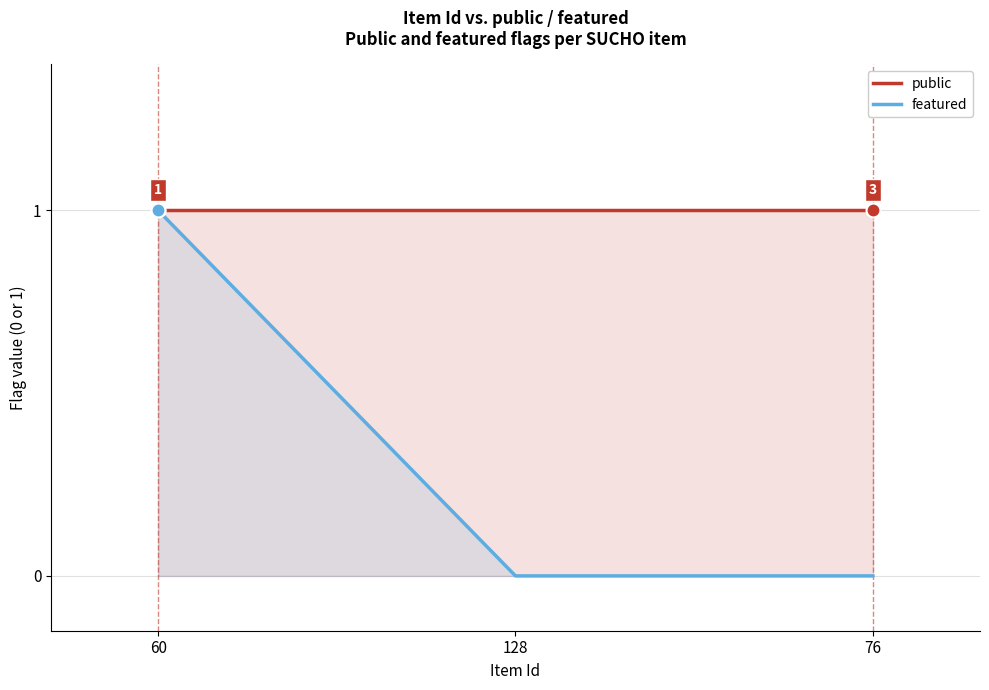

True or false: featured has a value of 0 at 76.

True